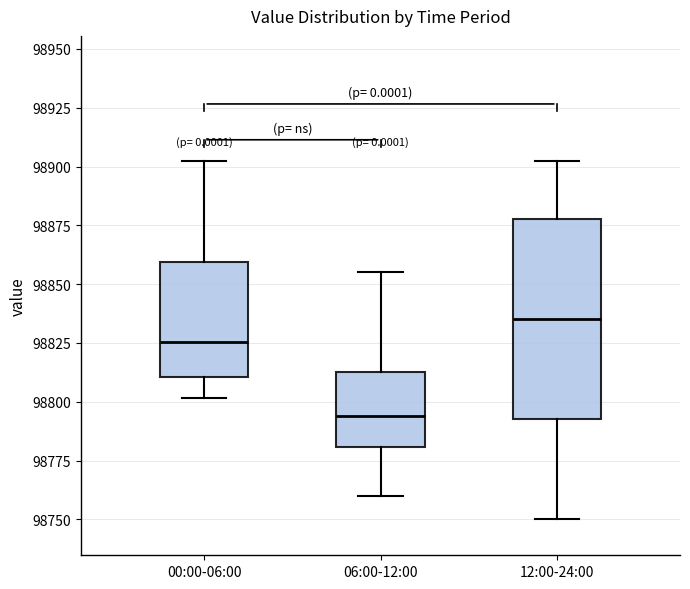

Which box is the tallest, from its lower edge to its upper edge?

12:00-24:00